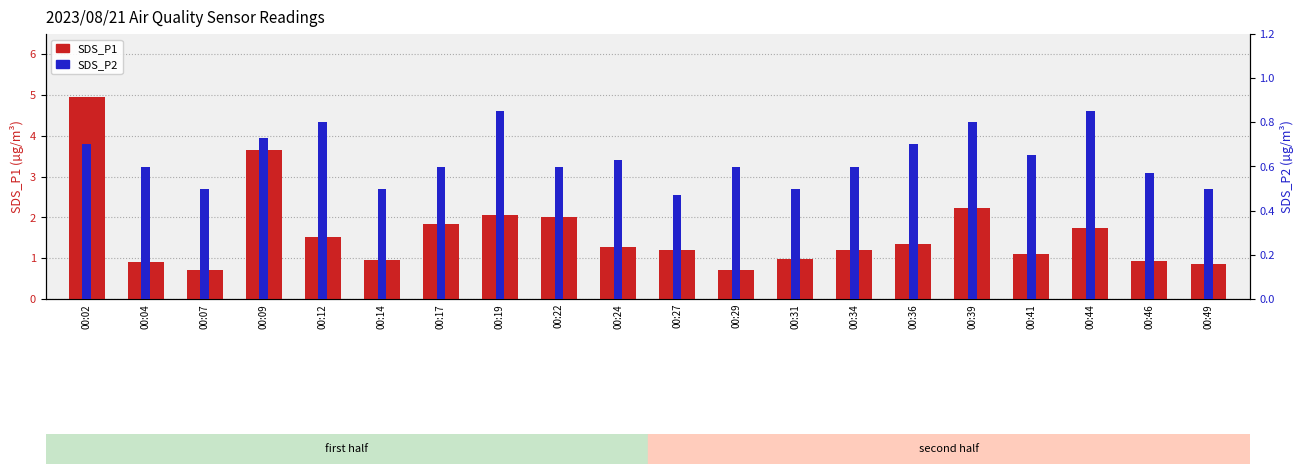

Which series has the largest range (max minus min)?

SDS_P1